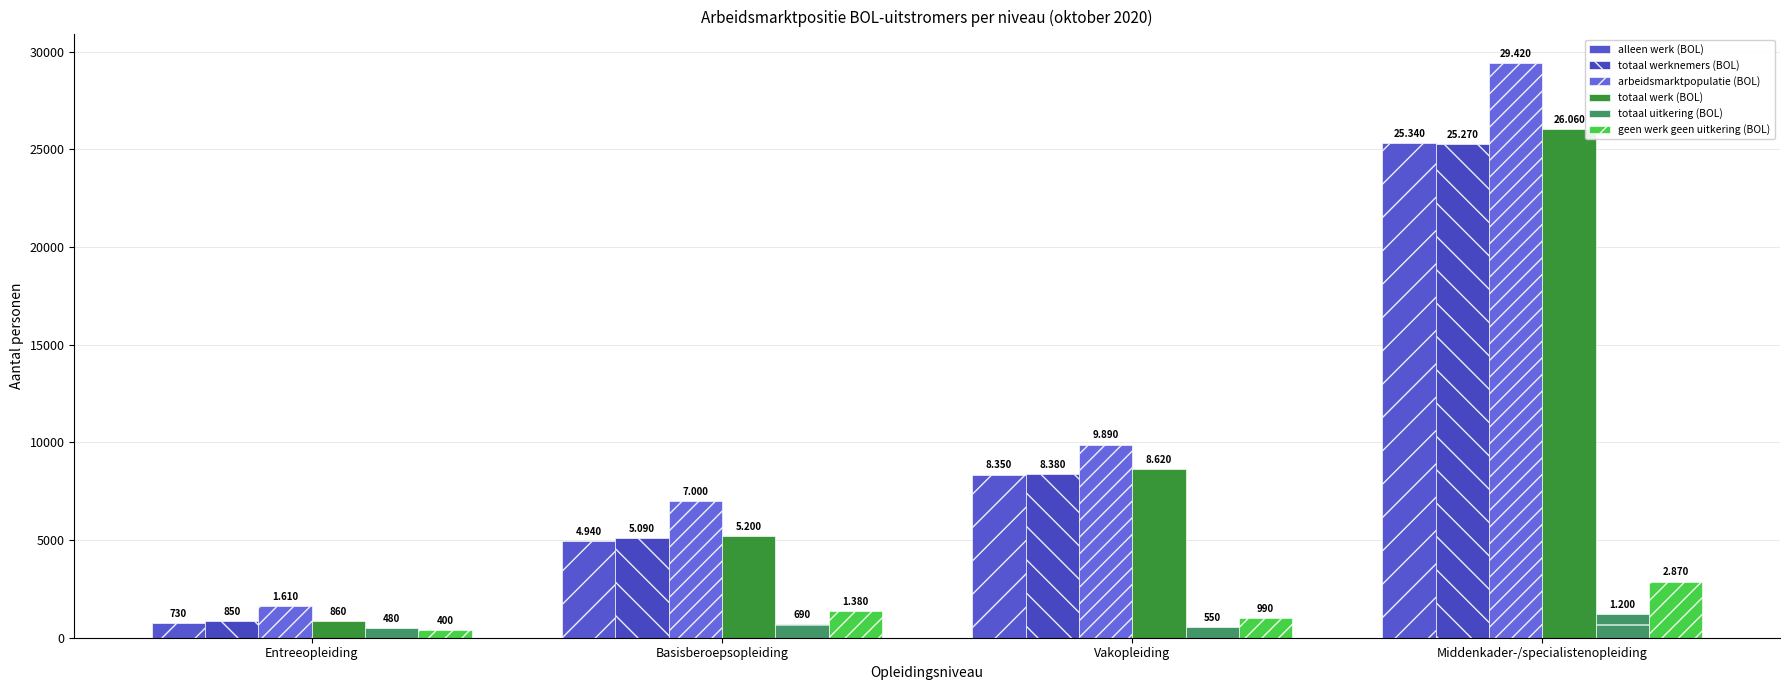

Which series has the largest total across all categories?

arbeidsmarktpopulatie (BOL)